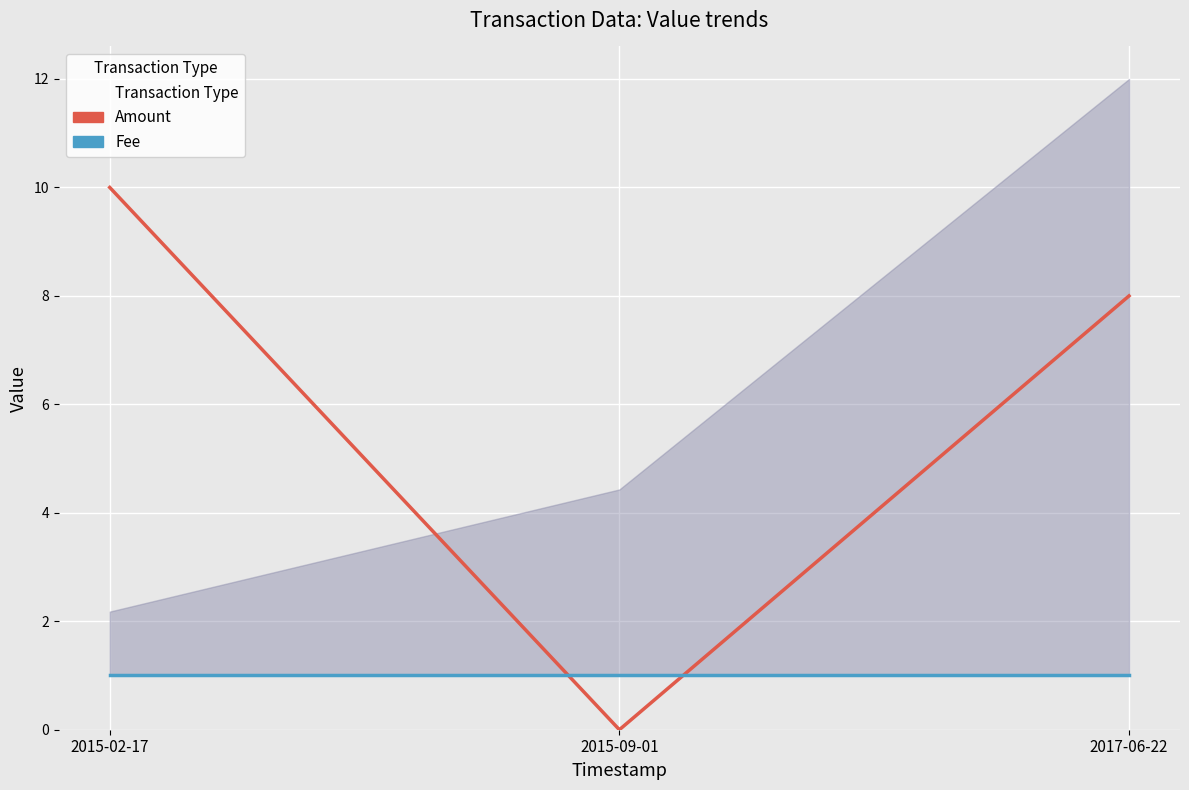

Which series has the largest range (max minus min)?

Amount